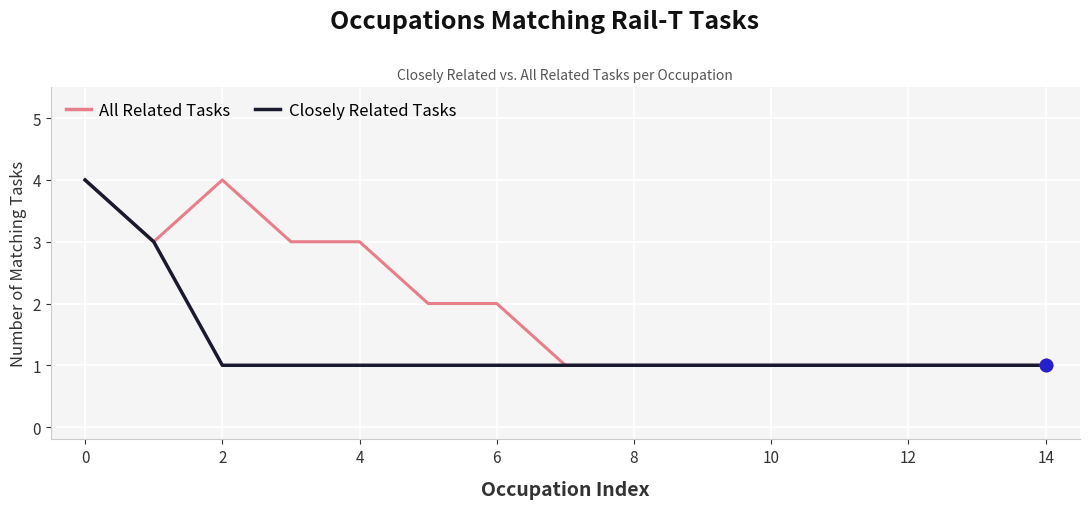

Rank the series by their average value, from highest to lowest.

All Related Tasks, Closely Related Tasks